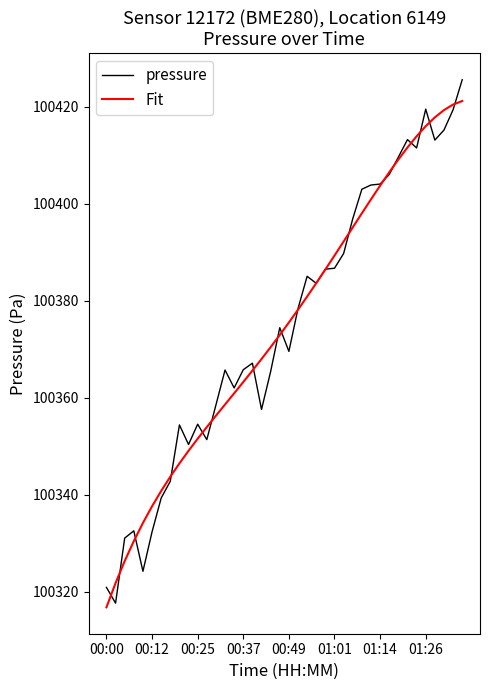

Which series has the widest spread of values?

pressure